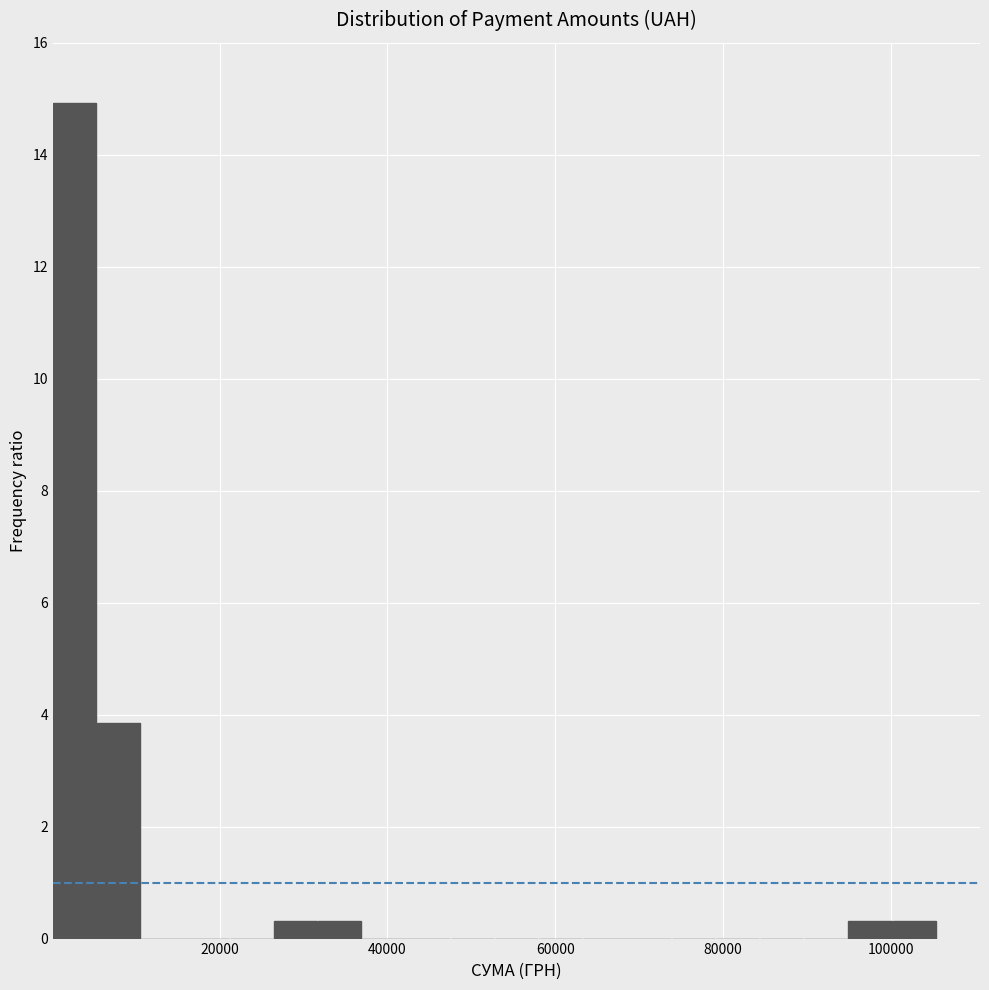

Around what value on the x-axis is the tallest bar? Give the approximate position of its centre, as read against the axis.

2000